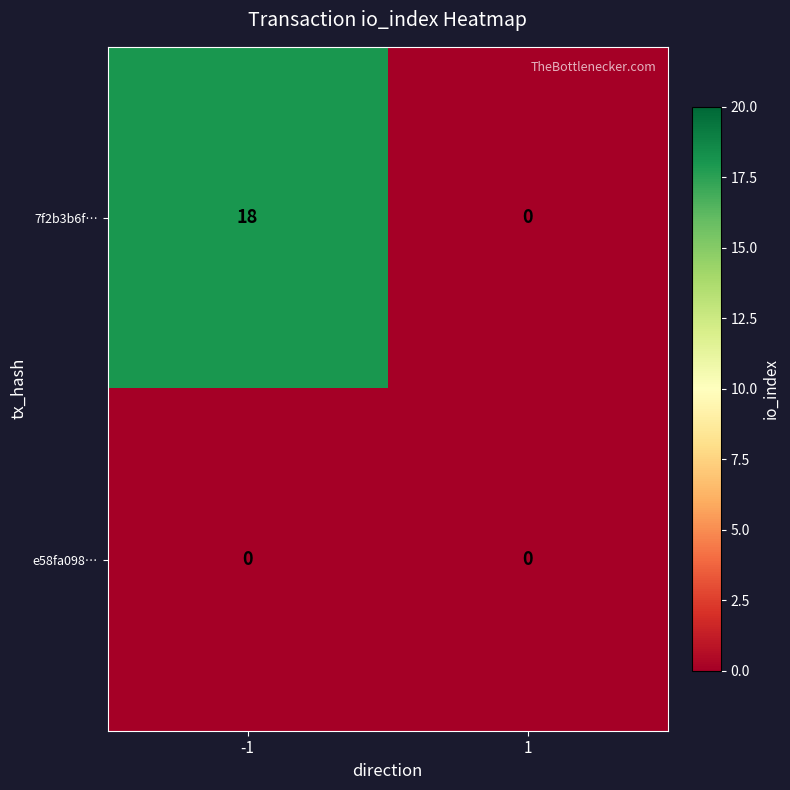

Reading right to left, transcribe all the data shown in this chart.

7f2b3b6f…: 1=0	-1=18
e58fa098…: 1=0	-1=0